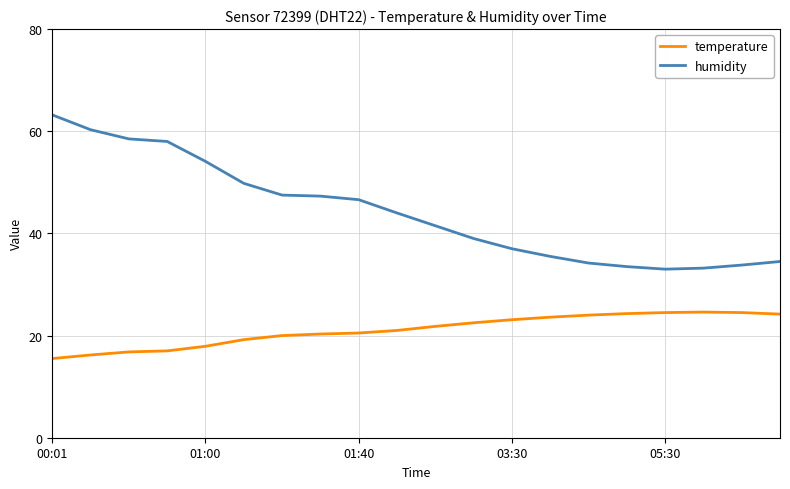

What is the minimum value for humidity?

33.0